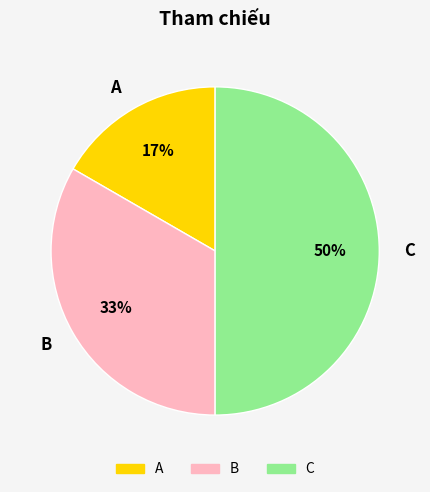

The B slice represents 33% of the pie. True or false?

True